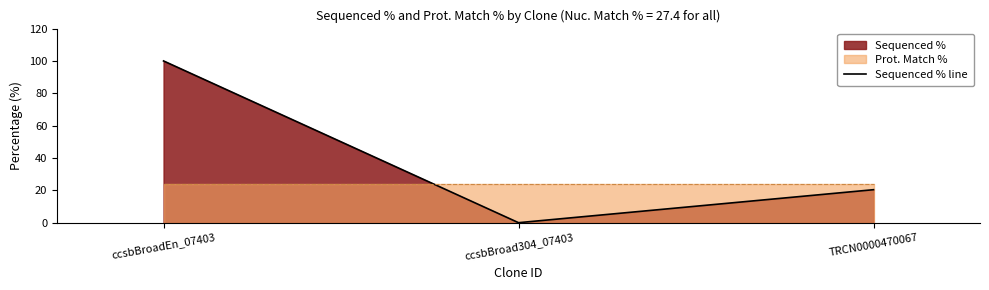

What is the maximum value shown in the chart?

100.0